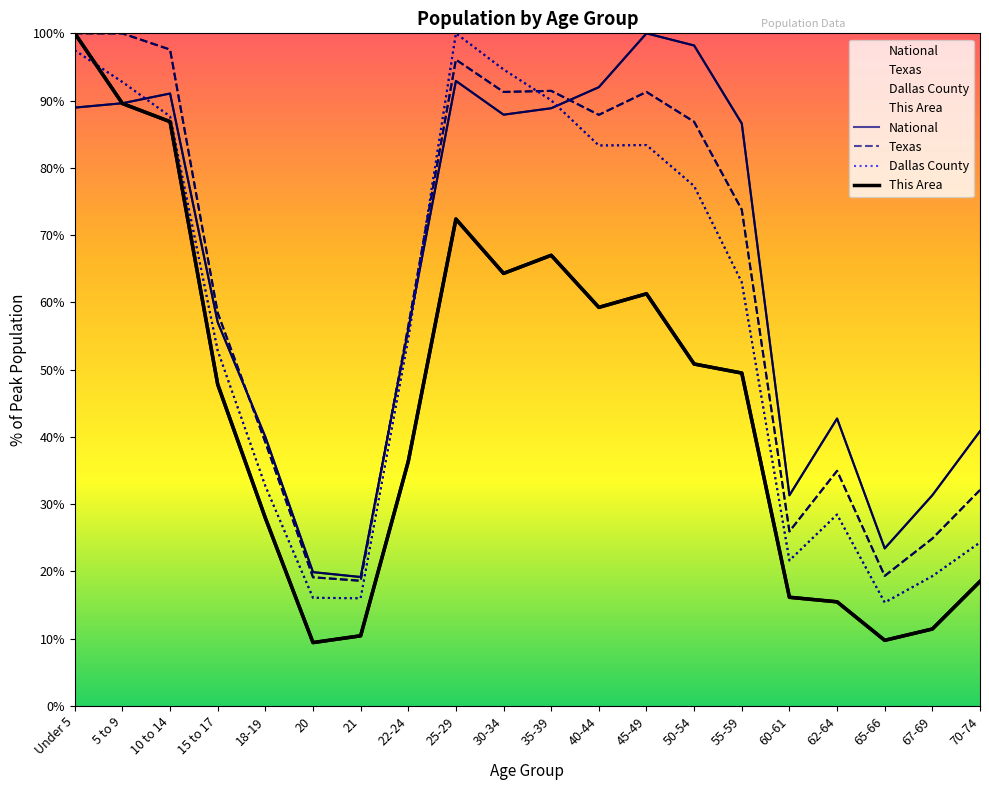

What is the average value of the National series?

63.9